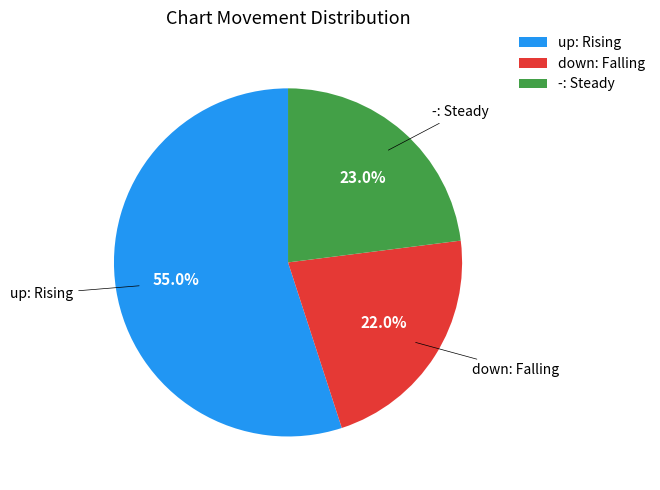

Combined, do - and down account for over 50%?

No